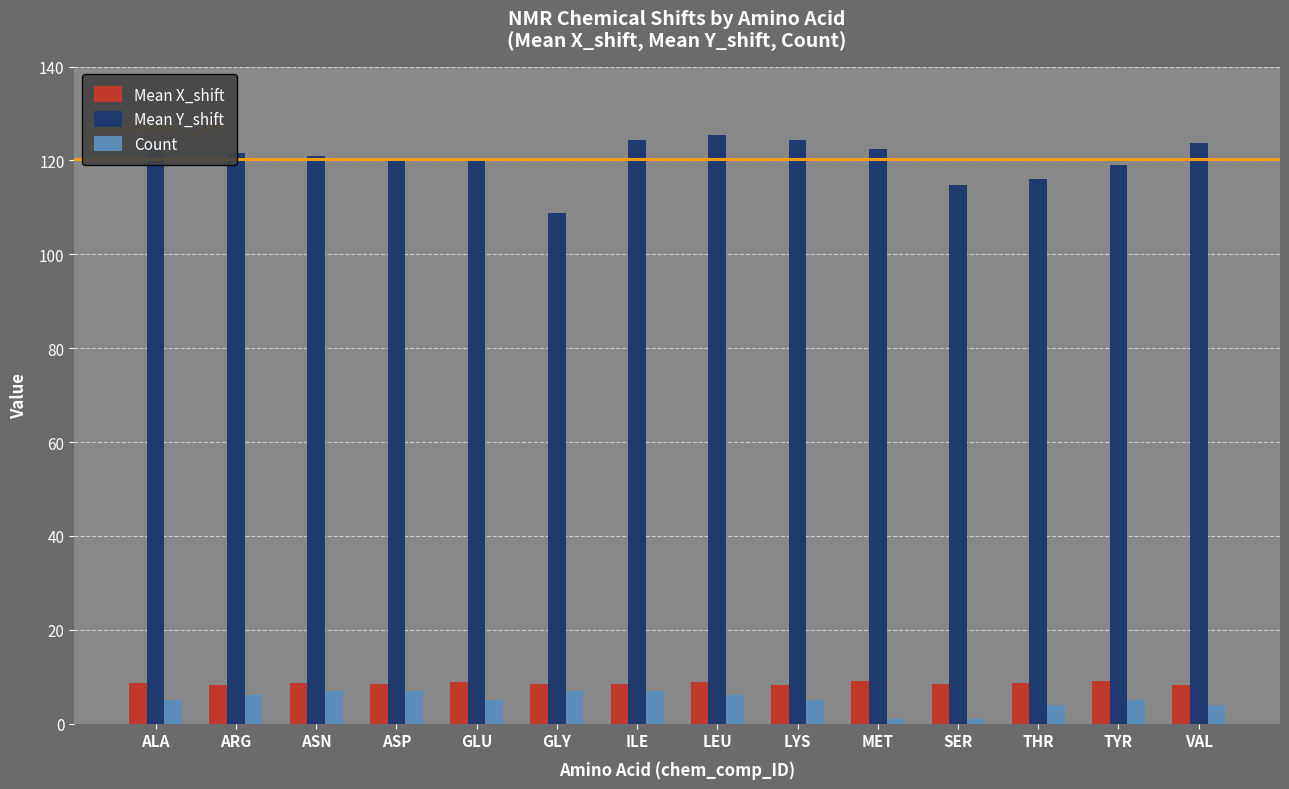

True or false: Mean Y_shift has a value of 120.9 at ASN.

True